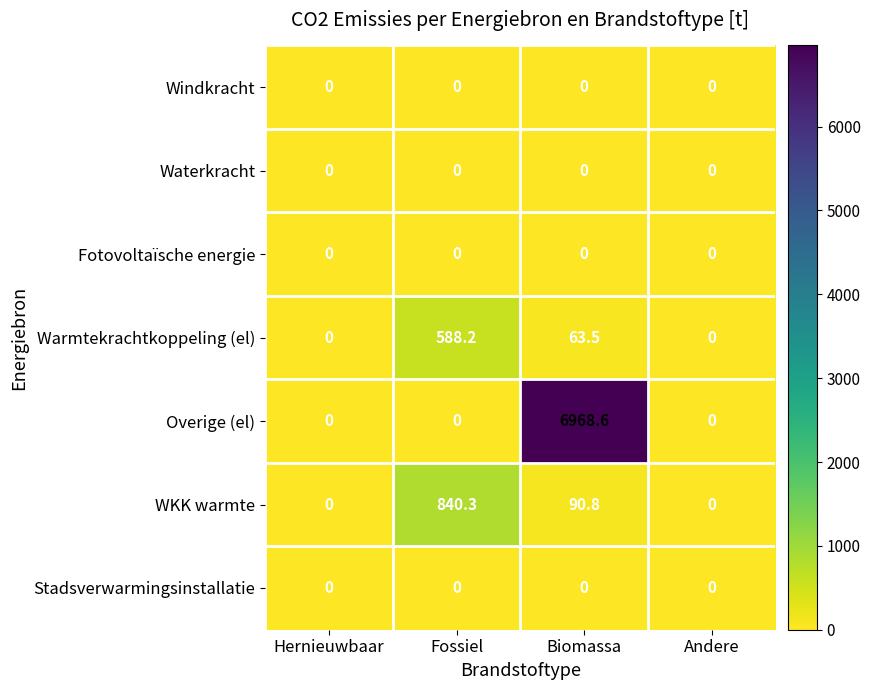

What is the approximate value of Warmtekrachtkoppeling (el) at Biomassa?

63.5